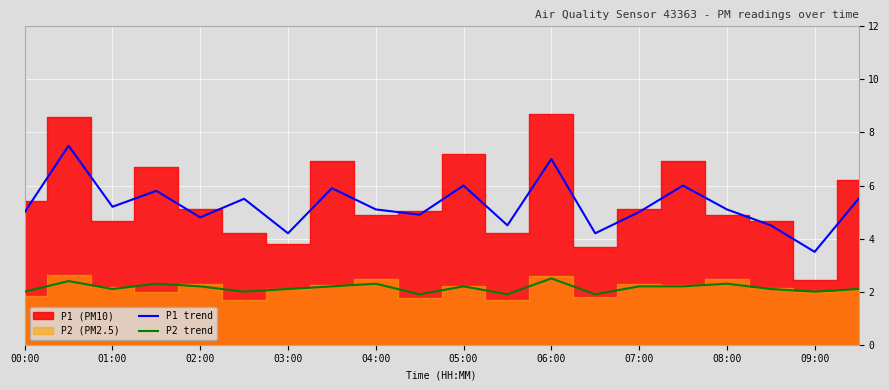

The value of P2 trend at 04:00 is 3.9. True or false?

False